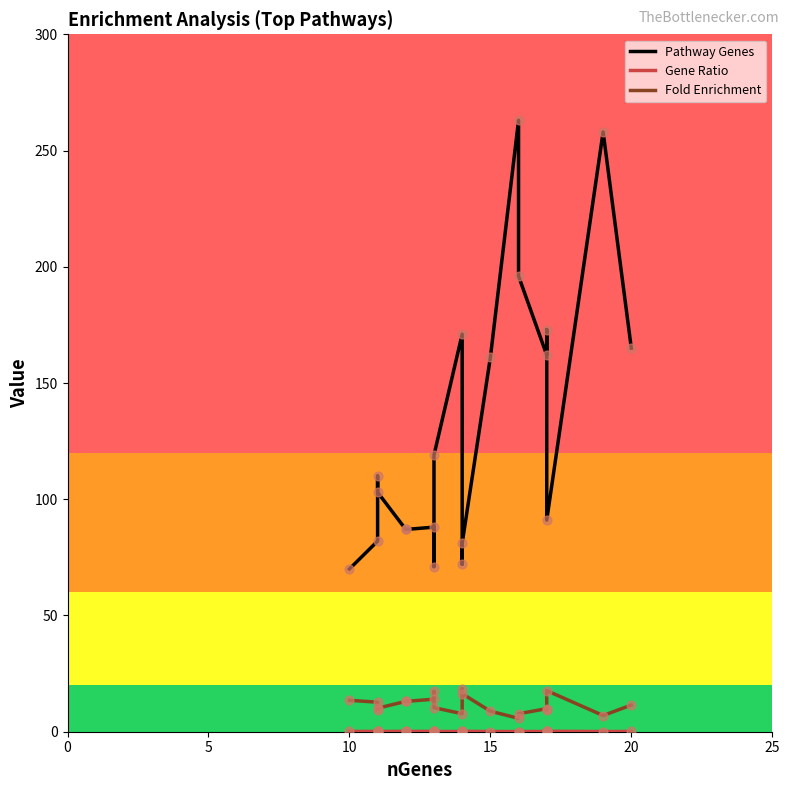

Which series reaches the maximum Y coordinate?

Pathway Genes